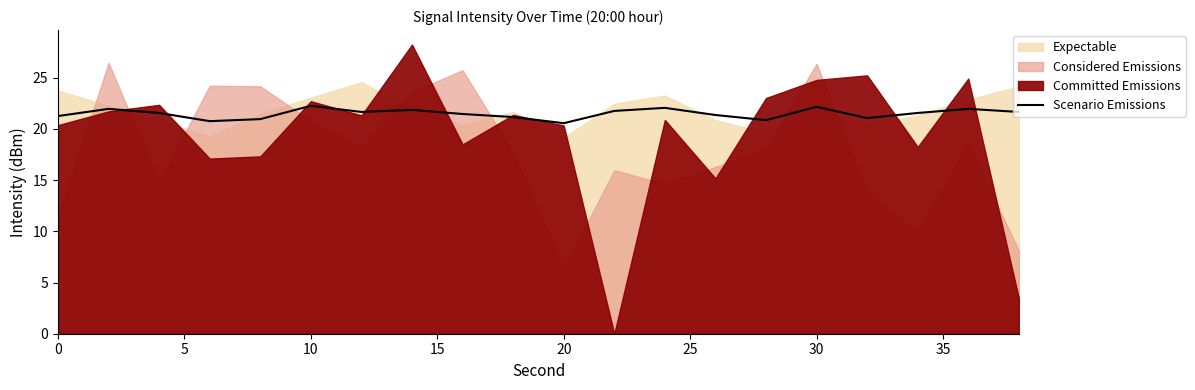

How many lines are shown in the chart?

1